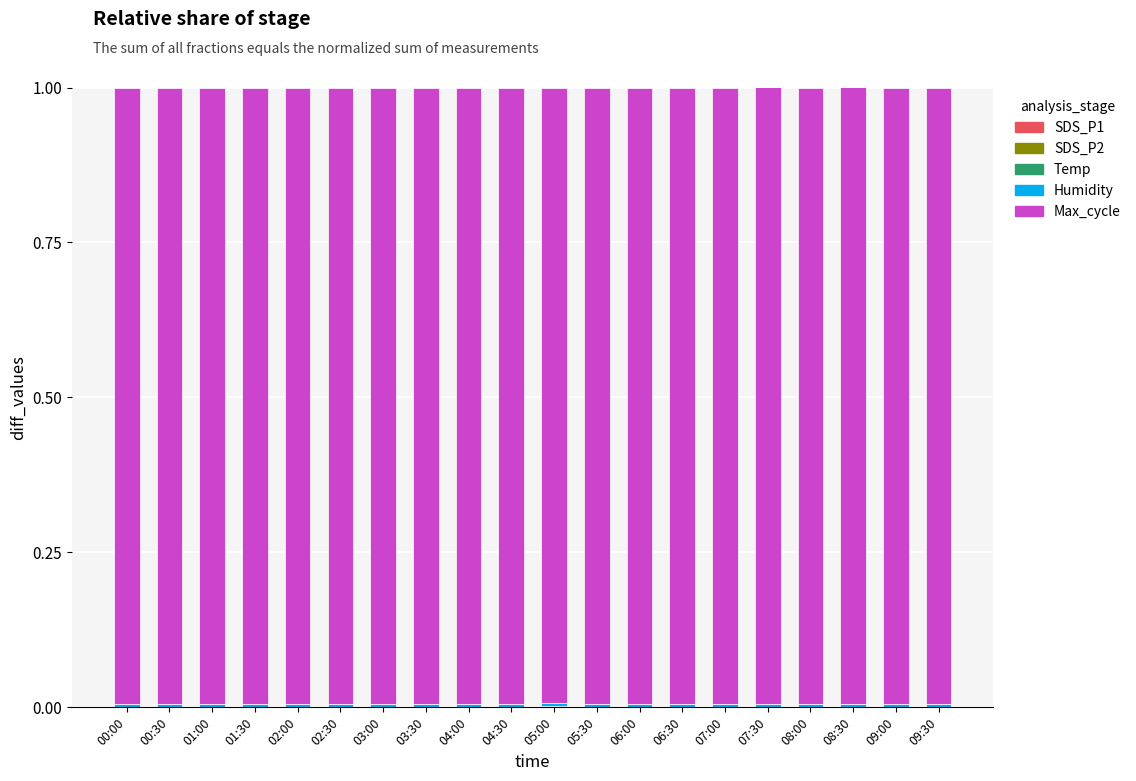

Are the bars horizontal?

No